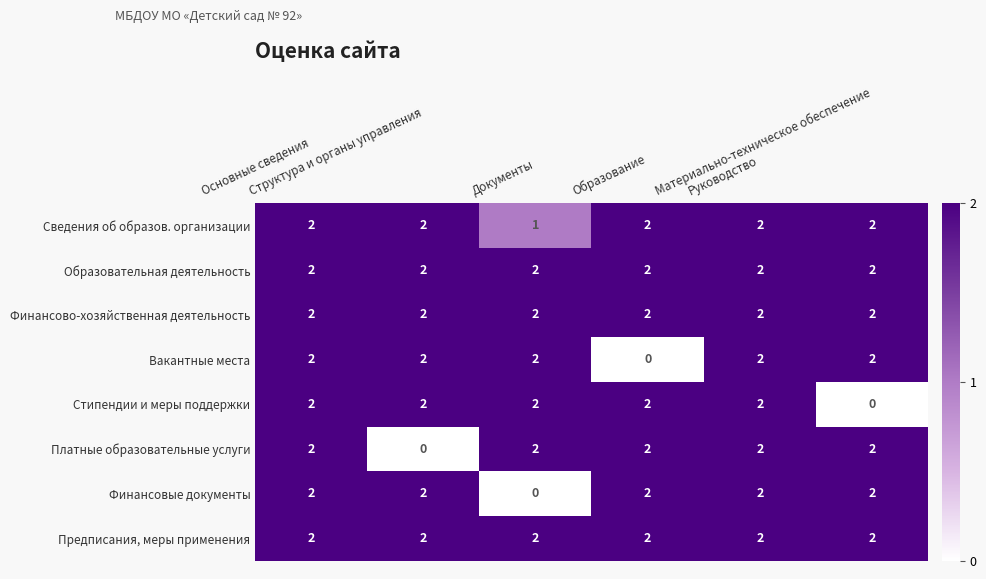

Count the Стипендии и меры поддержки values in the range 2 to 3.

5